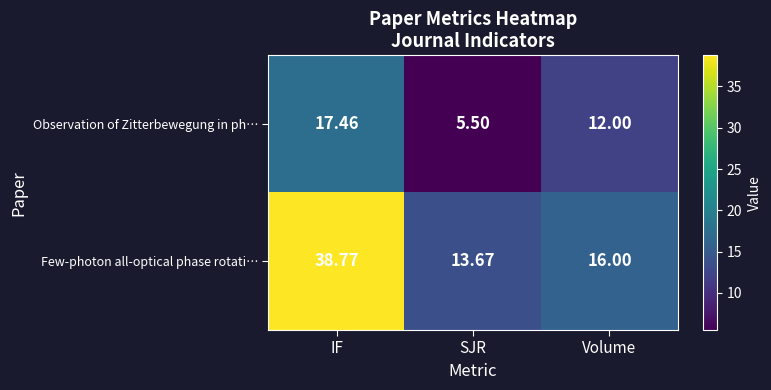

Which series changed the most between IF and Volume?

Few-photon all-optical phase rotati…